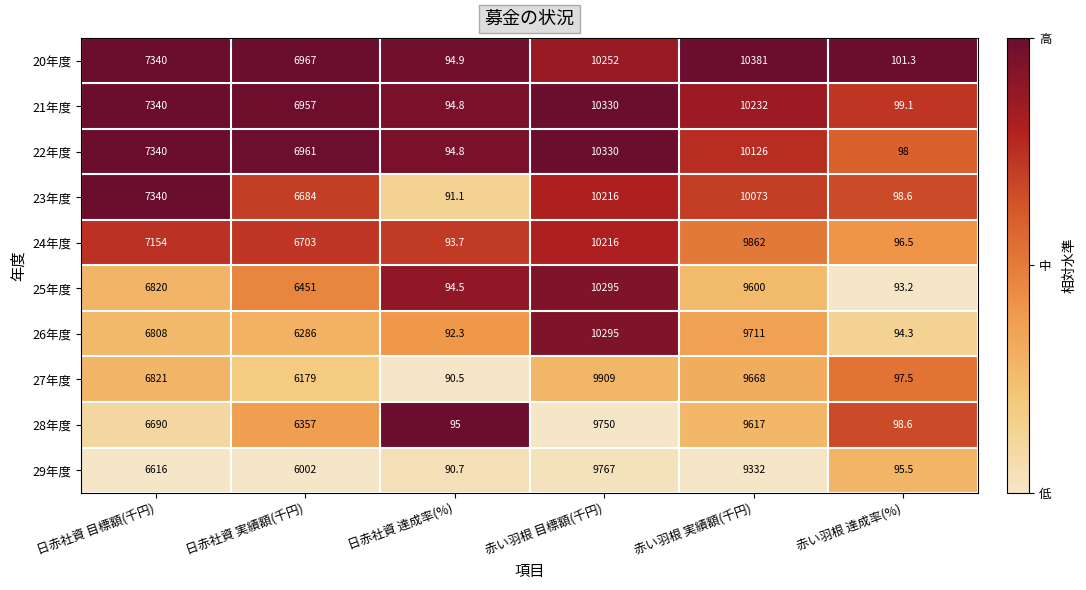

At which category is the sum across all series the highest?

赤い羽根 目標額(千円)